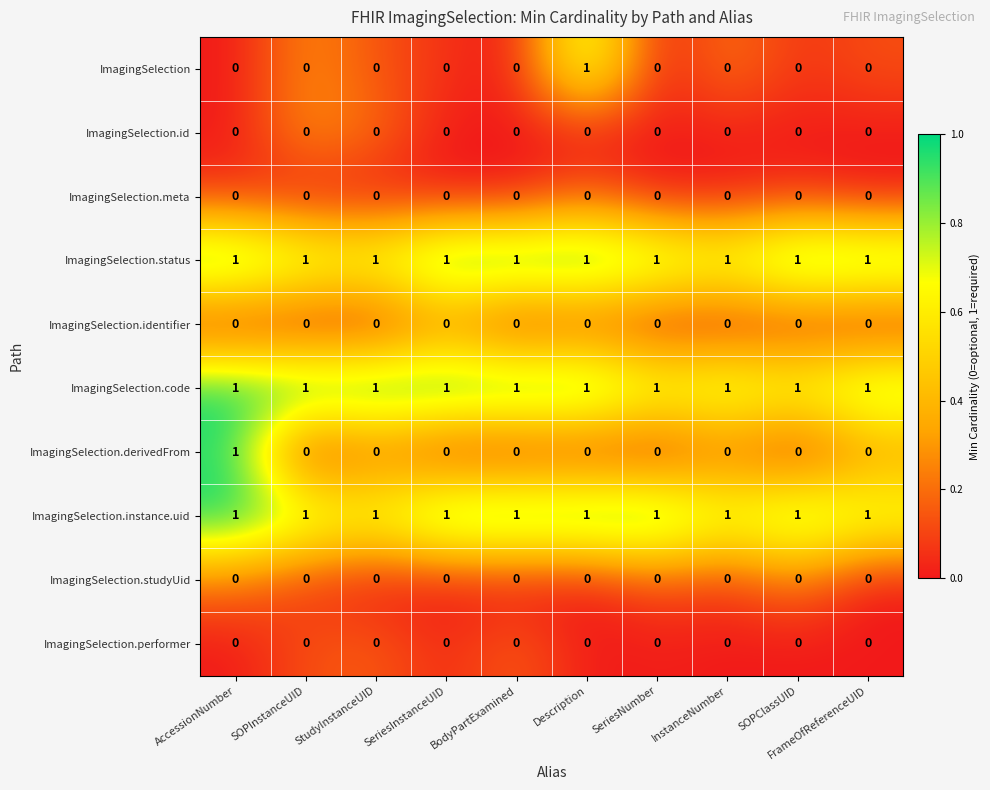

What is the sum of all ImagingSelection.status values?

10